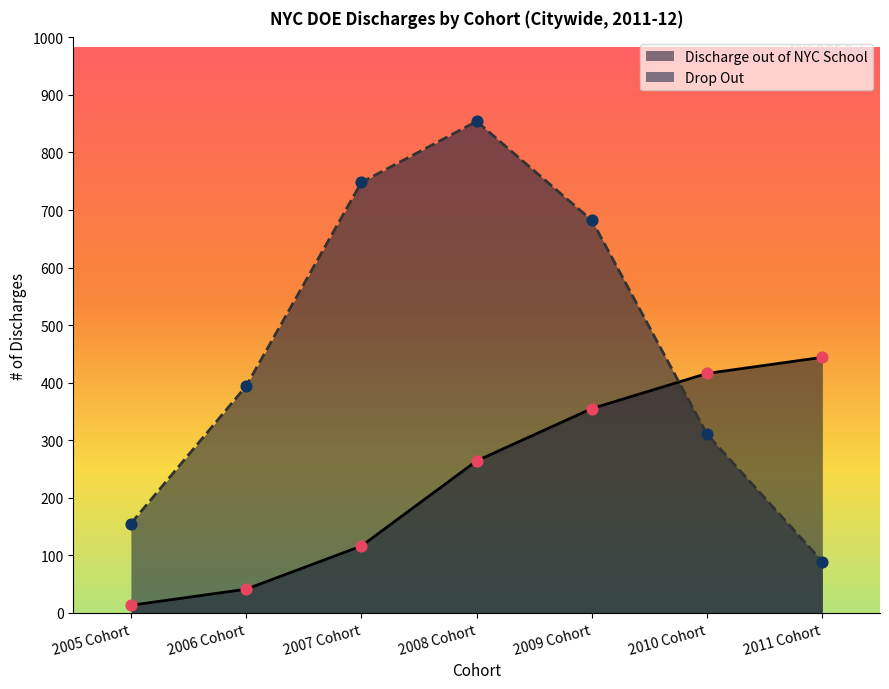

What are all the series names shown in the legend?

Discharge out of NYC School, Drop Out